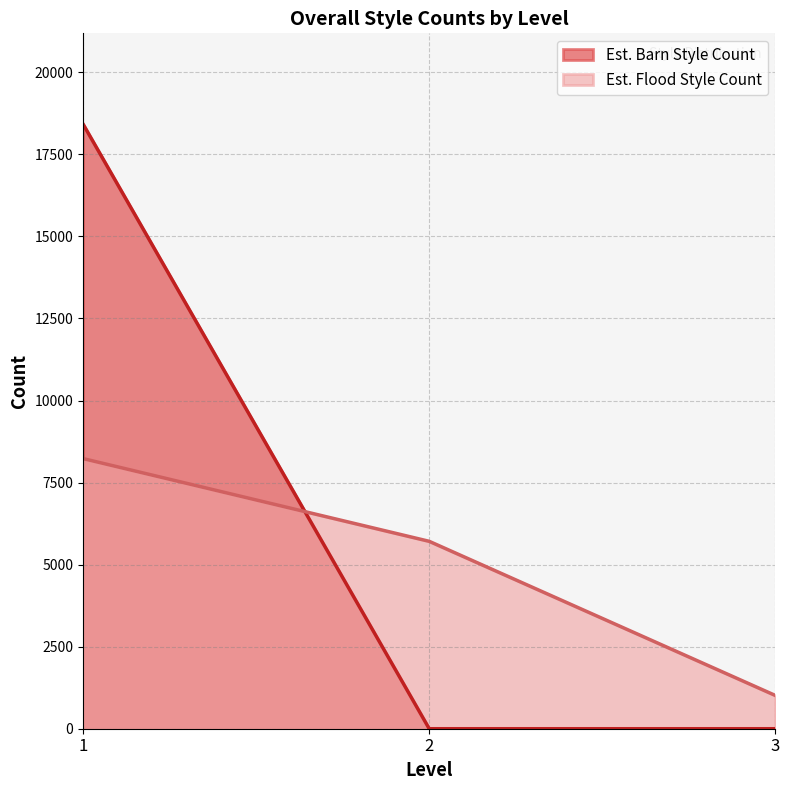

Between 1 and 3, which is larger?

1